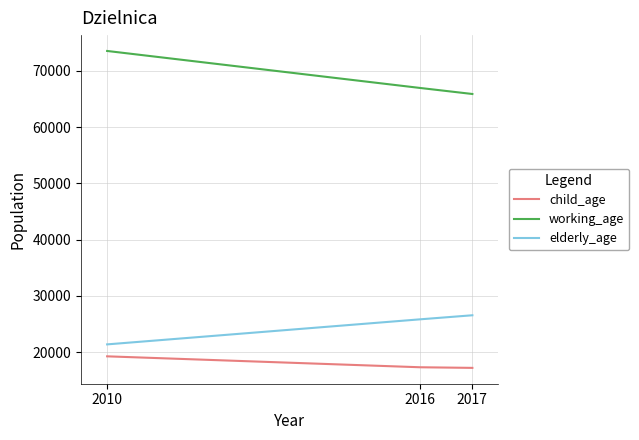

The elderly_age series shows 36748 at 2010. True or false?

False